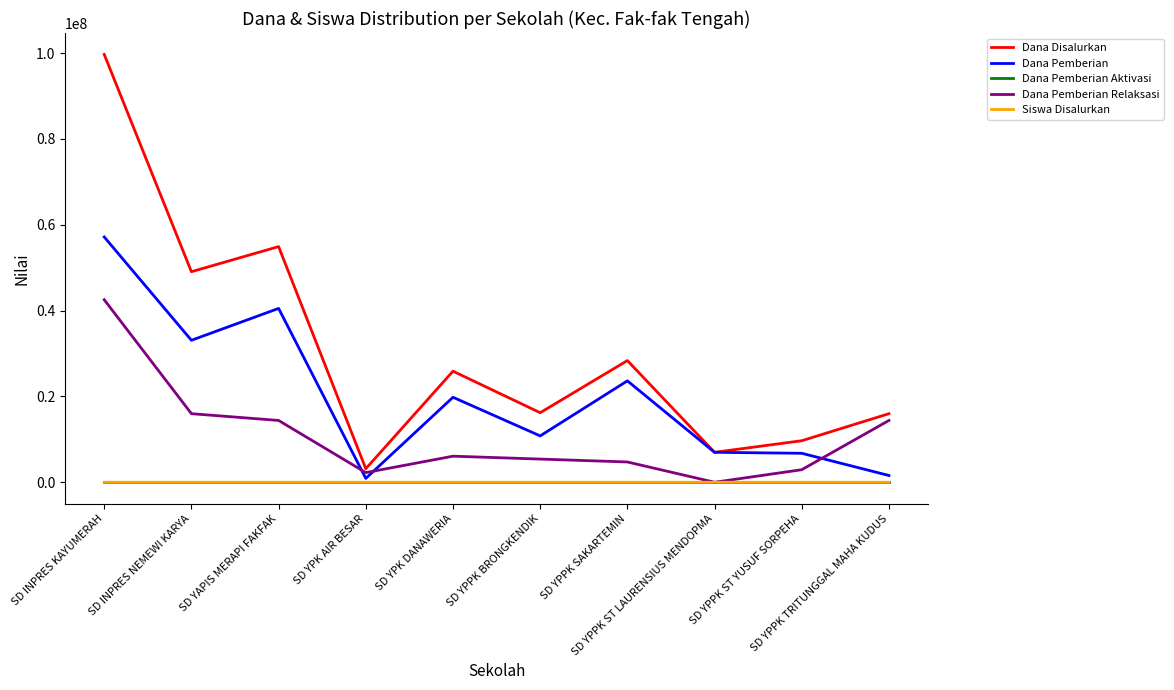

True or false: Dana Pemberian and Dana Pemberian Aktivasi cross at least once.

False